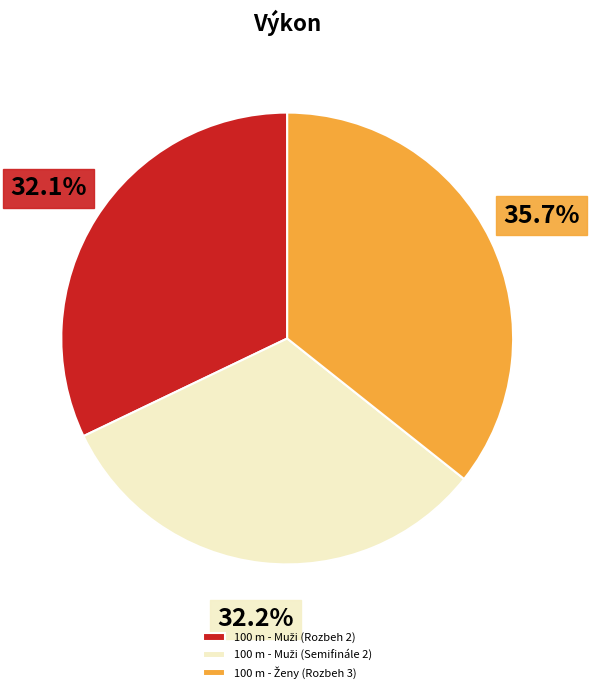

Does any single category account for the majority?

No